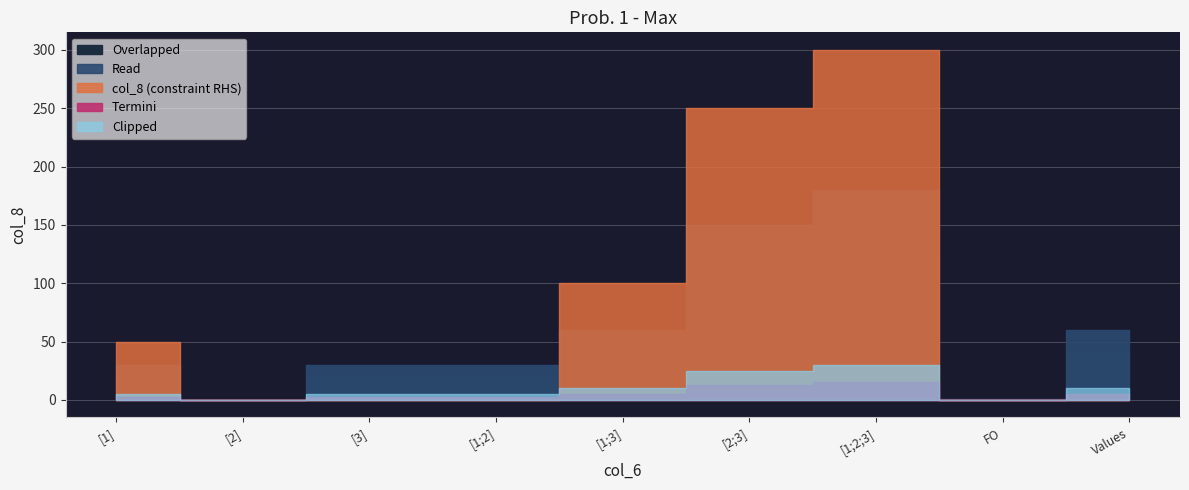

True or false: col_6 and col_8 intersect in this chart.

False